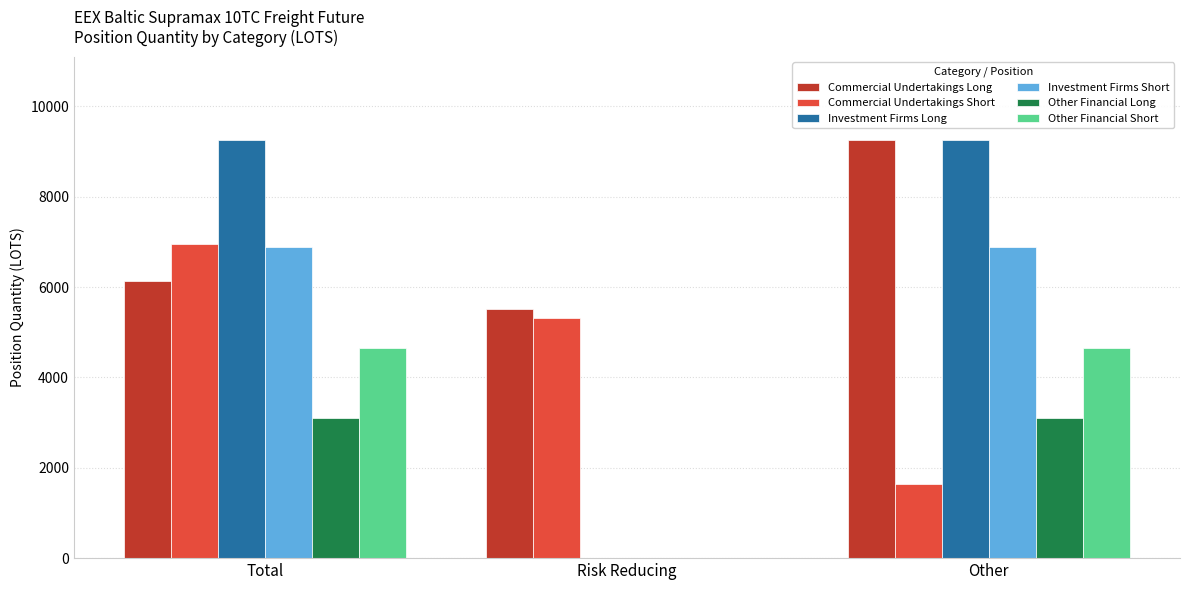

Does the chart contain stacked bars?

No